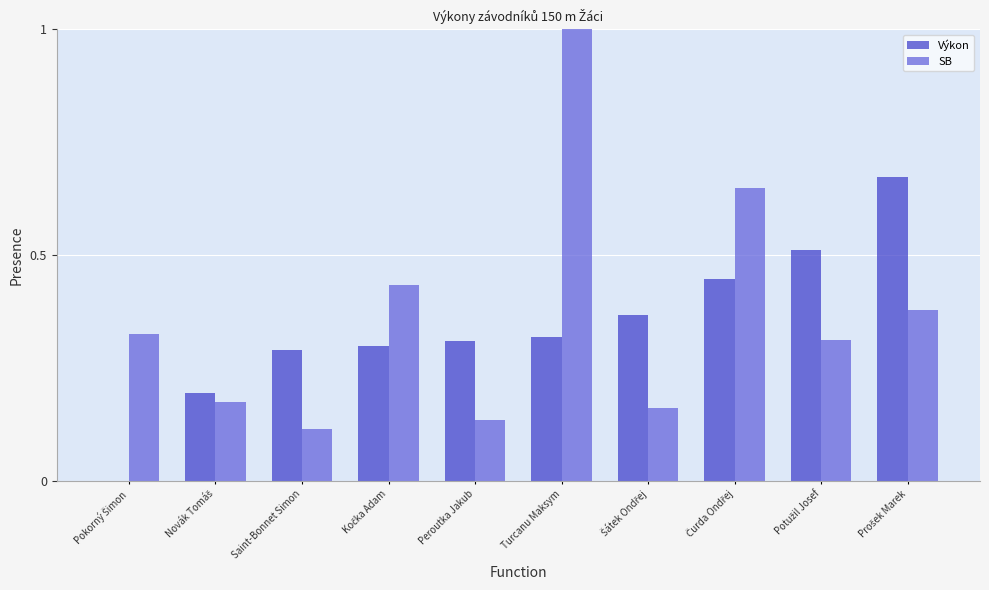

At which category is the sum across all series the highest?

Turcanu Maksym